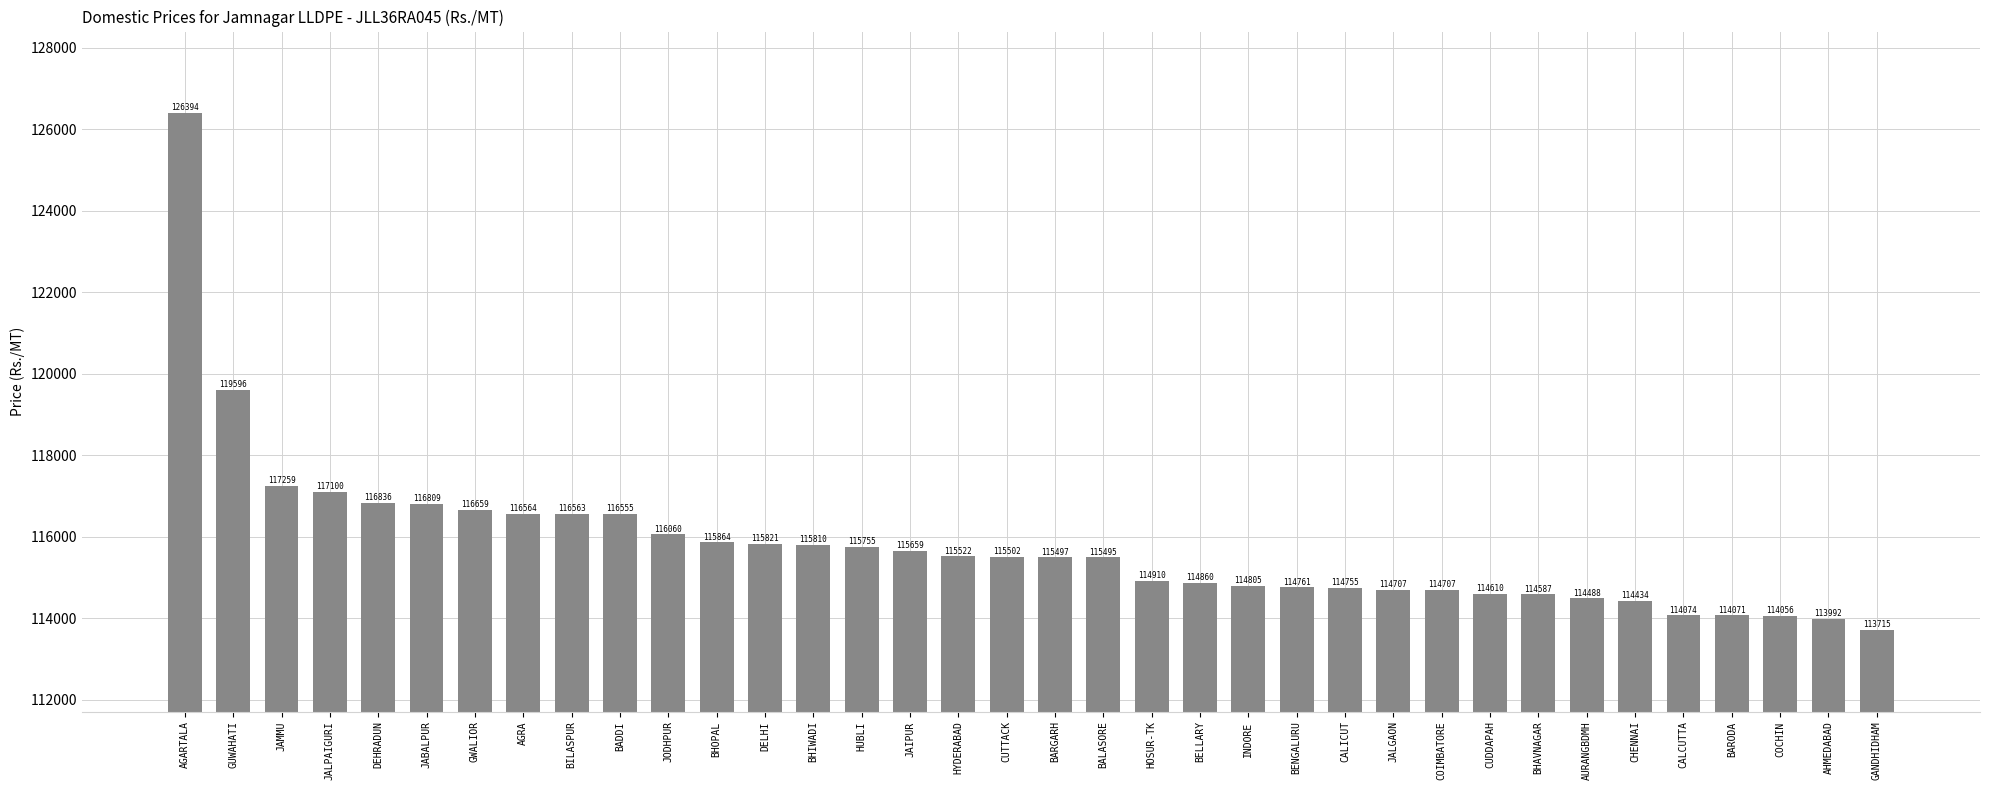

Reading right to left, what are all the values shown in this chart?

GANDHIDHAM=113715	AHMEDABAD=113992	COCHIN=114056	BARODA=114071	CALCUTTA=114074	CHENNAI=114434	AURANGBDMH=114488	BHAVNAGAR=114587	CUDDAPAH=114610	COIMBATORE=114707	JALGAON=114707	CALICUT=114755	BENGALURU=114761	INDORE=114805	BELLARY=114860	HOSUR-TK=114910	BALASORE=115495	BARGARH=115497	CUTTACK=115502	HYDERABAD=115522	JAIPUR=115659	HUBLI=115755	BHIWADI=115810	DELHI=115821	BHOPAL=115864	JODHPUR=116060	BADDI=116555	BILASPUR=116563	AGRA=116564	GWALIOR=116659	JABALPUR=116809	DEHRADUN=116836	JALPAIGURI=117100	JAMMU=117259	GUWAHATI=119596	AGARTALA=126394